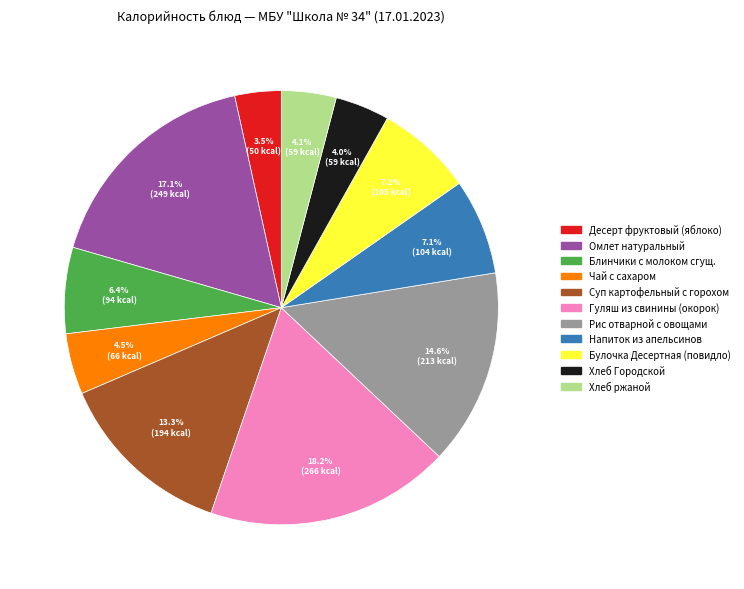

Does Омлет натуральный represent more than half of the total?

No